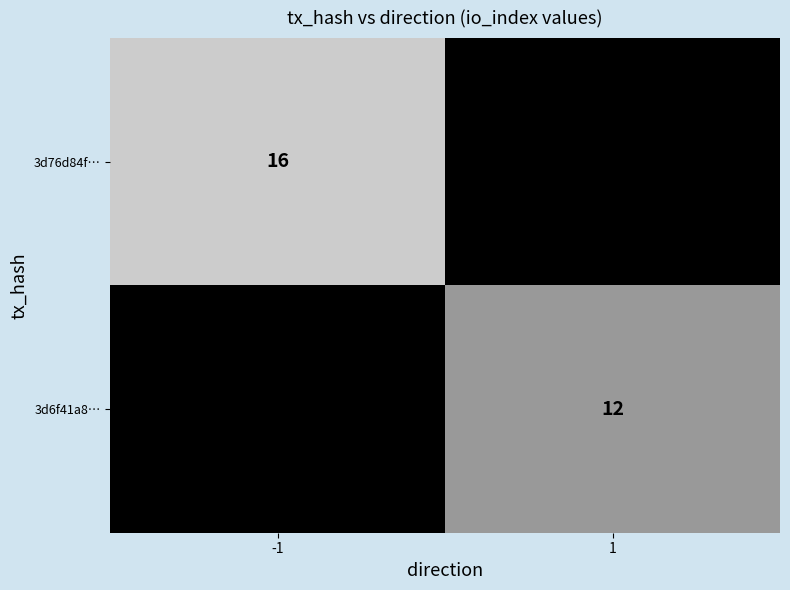

Is it true that 3d76d84f… equals 16 at -1?

True